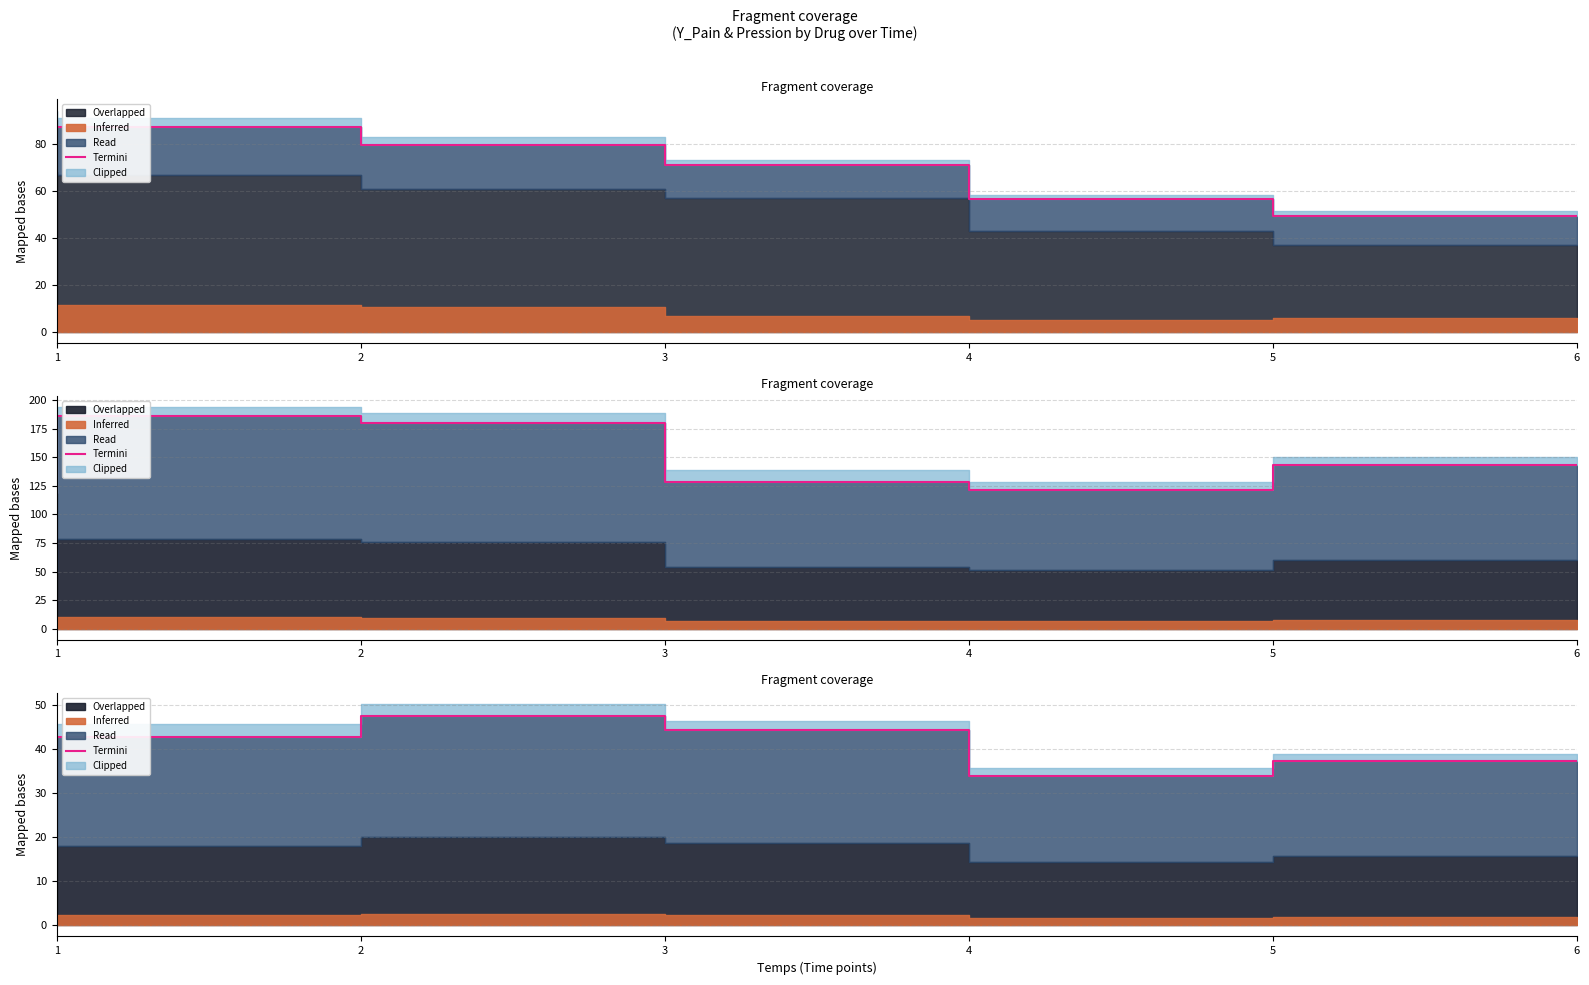

Is it true that the value at 2 is 71.9?

False